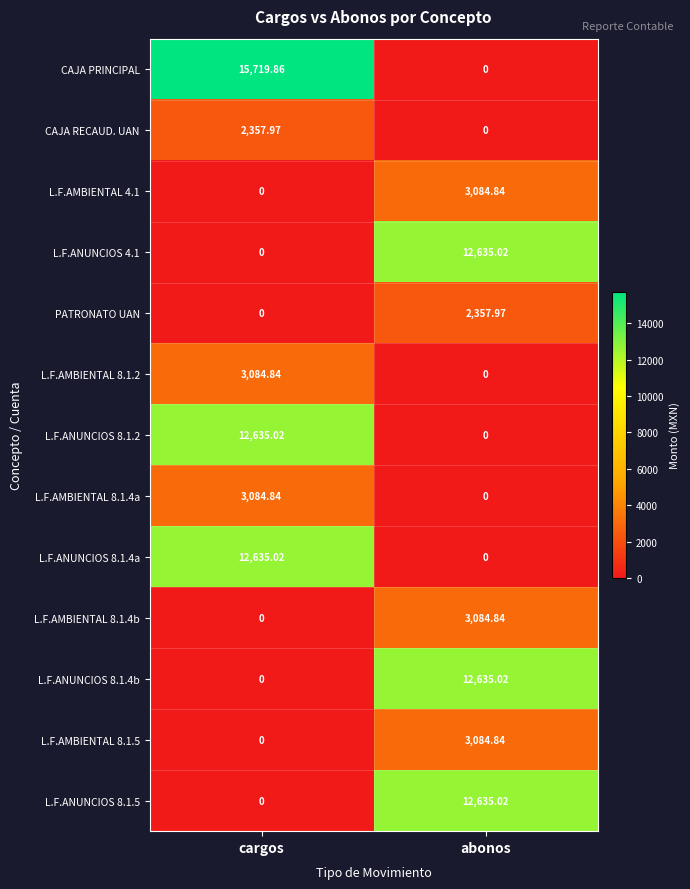

Where does the L.F.ANUNCIOS 8.1.2 series first go above 12635?

cargos